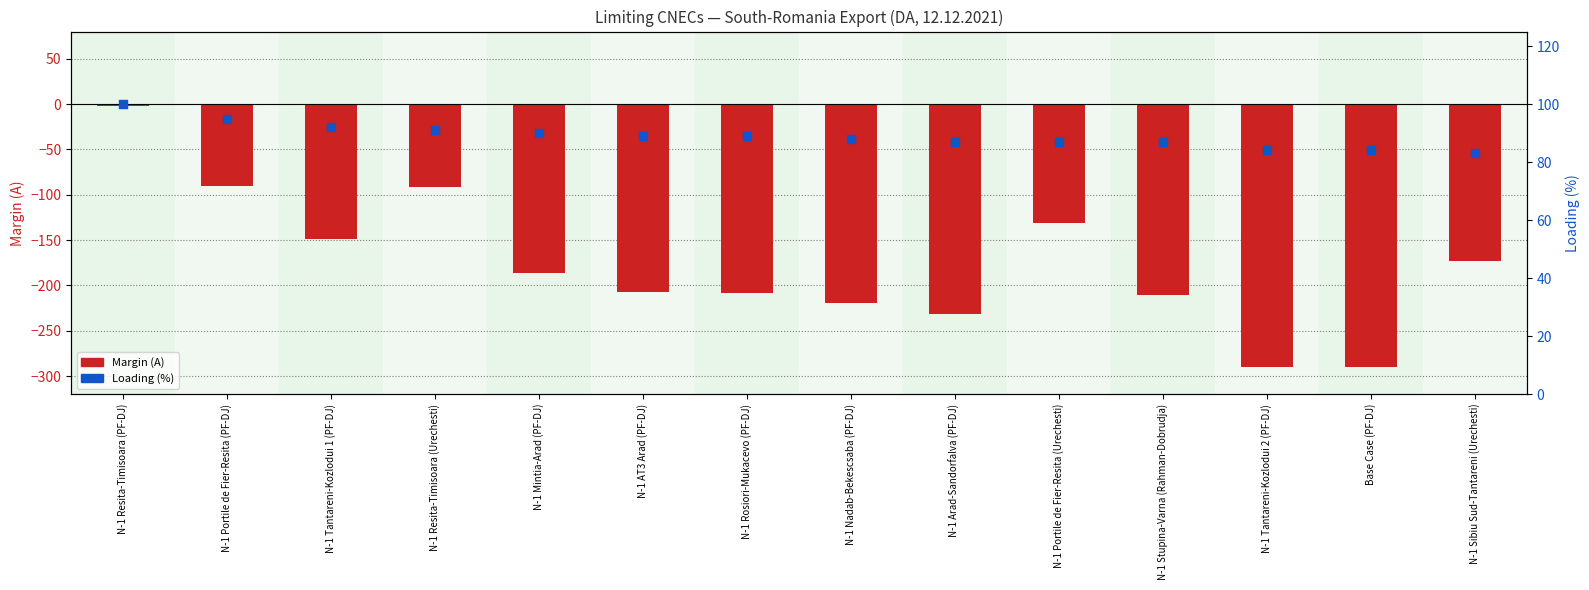

Is the value of Margin (A) at N-1 Rosiori-Mukacevo (PF-DJ) greater than the value of Loading (%) at N-1 Sibiu Sud-Tantareni (Urechesti)?

No